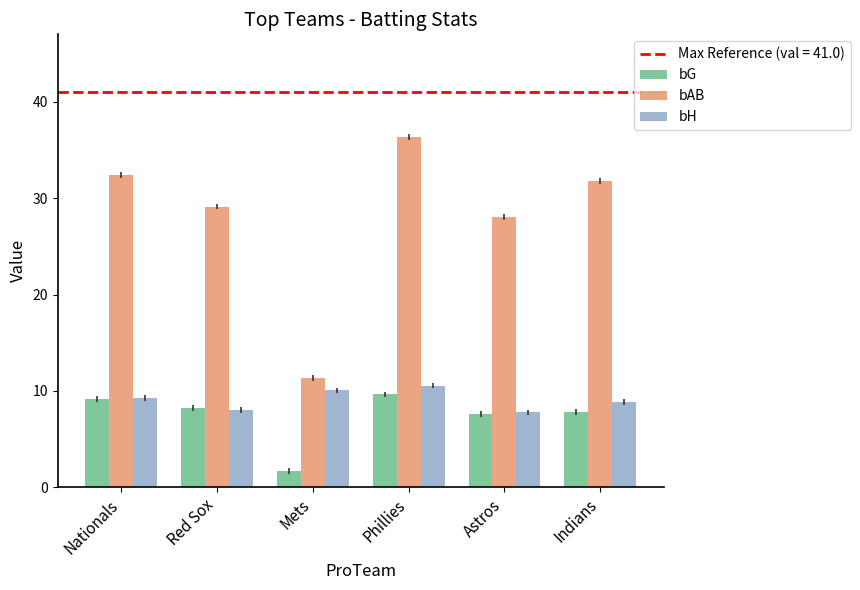

The bH series shows 10.1 at Mets. True or false?

True